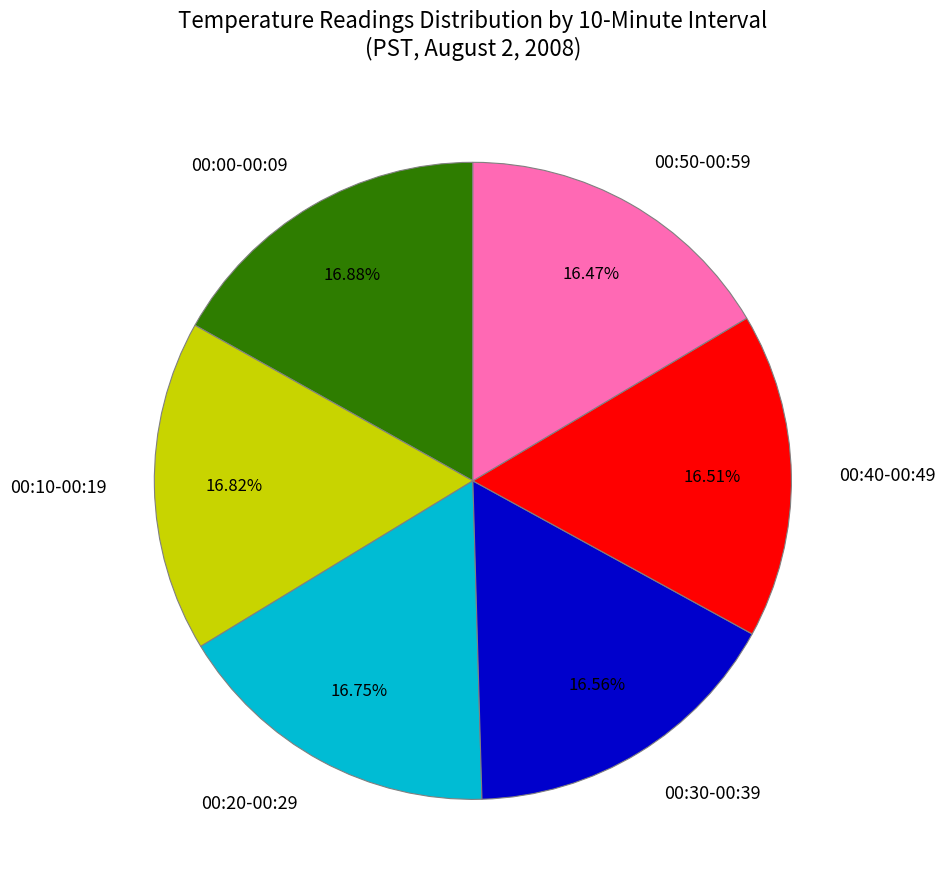

Is the sum of 00:50-00:59 and 00:20-00:29 greater than half?

No